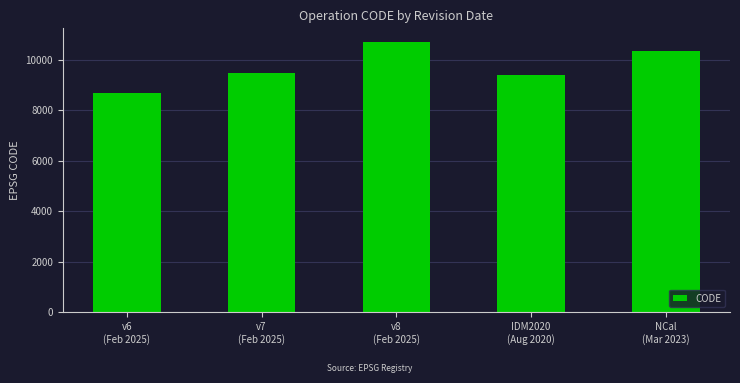

The chart shows a value of 10323 at NCal
(Mar 2023). True or false?

True